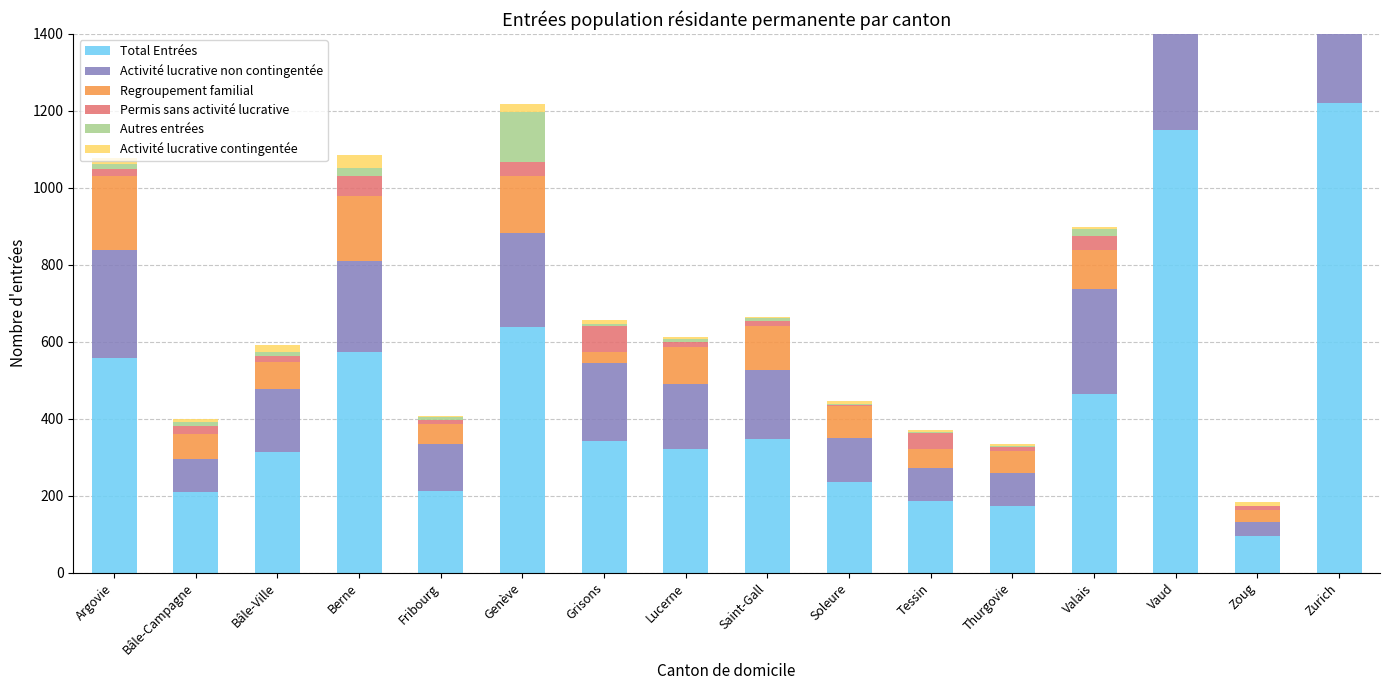

What is the lowest value of the Total Entrées series?

95